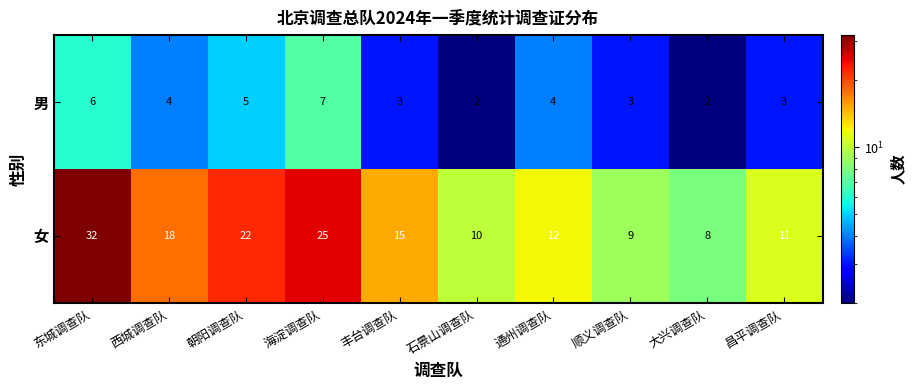

Which category has the highest value across all series?

东城调查队